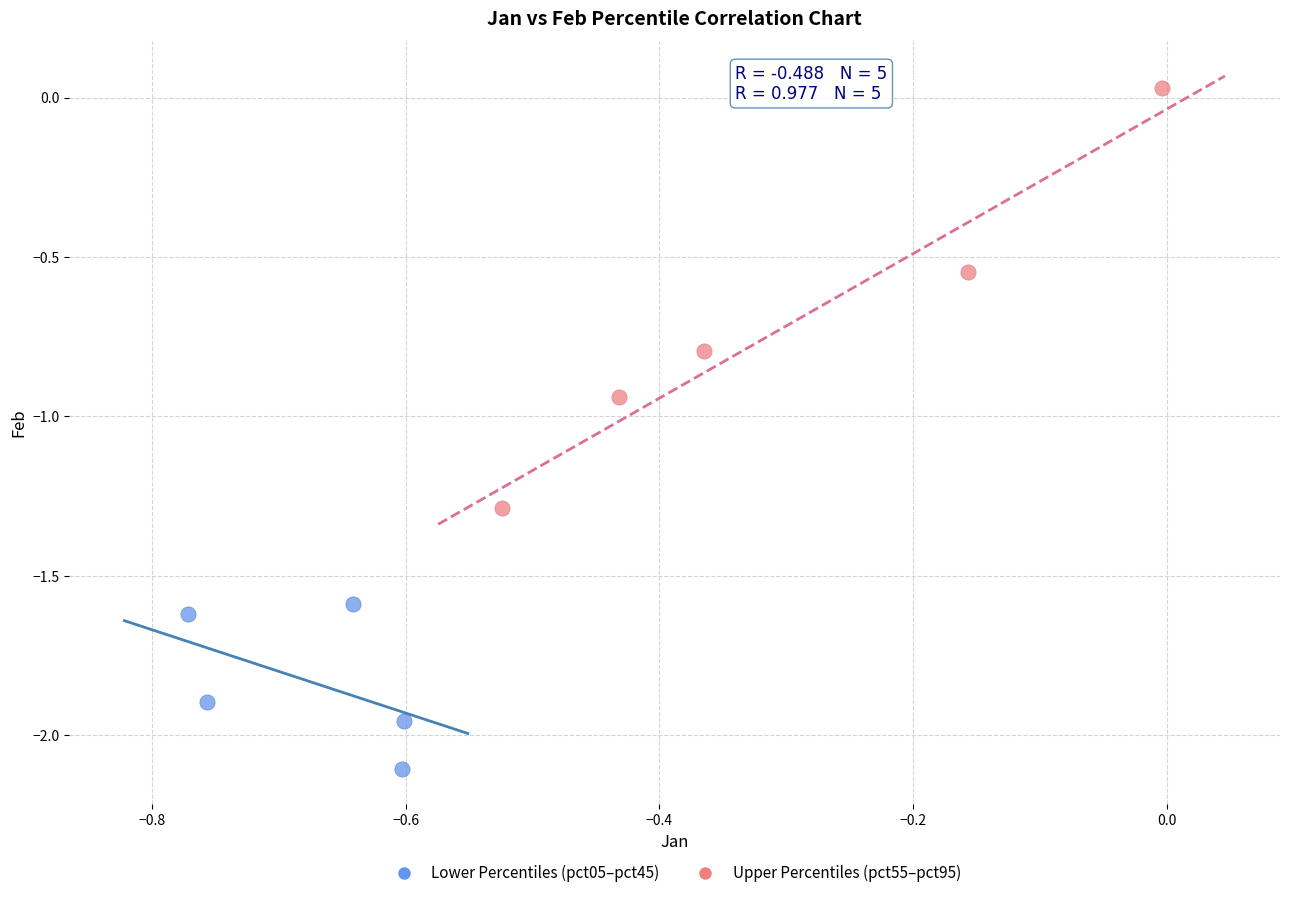

What are all the series names shown in the legend?

Lower Percentiles (pct05–pct45), Upper Percentiles (pct55–pct95)